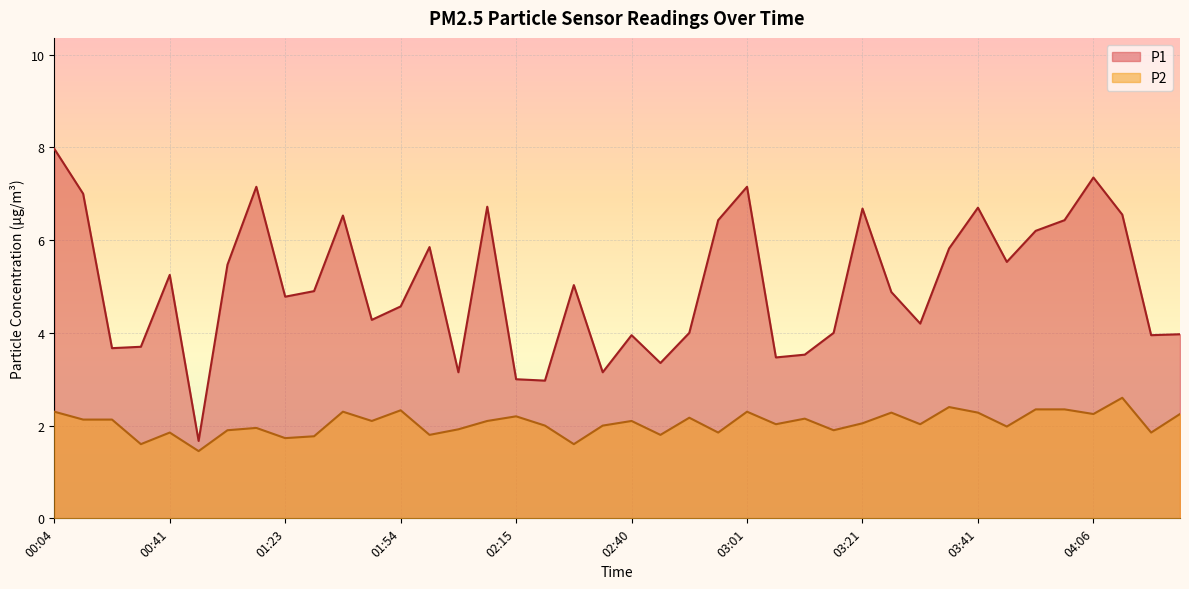

Which category has the highest value across all series?

00:04